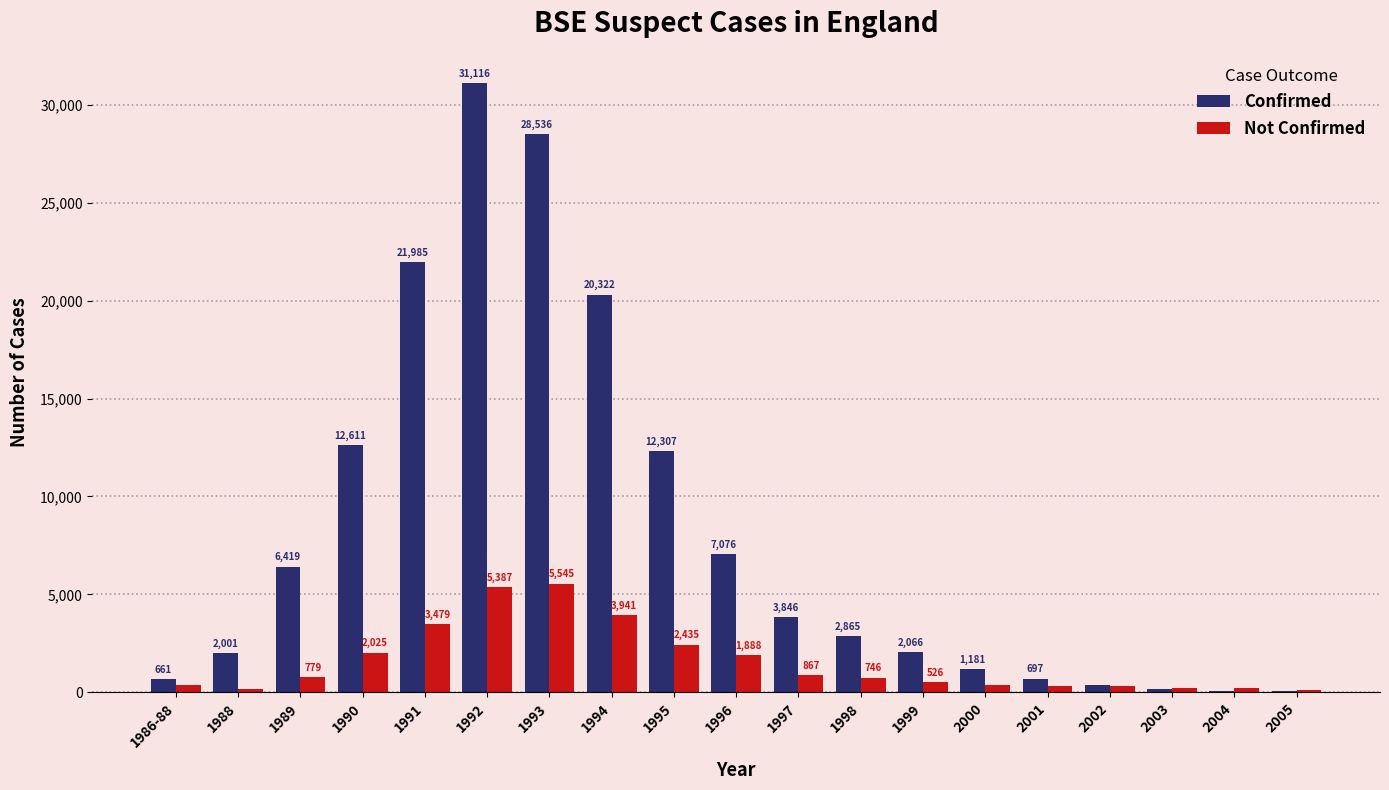

Between 1992 and 2000, which series saw the biggest shift?

Confirmed